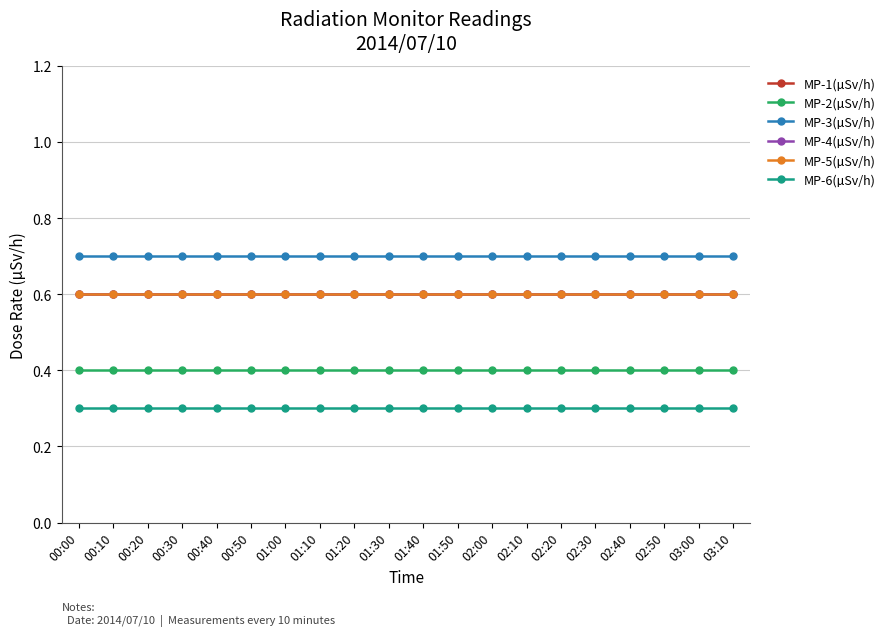

Is this an area chart (filled region under the line)?

No